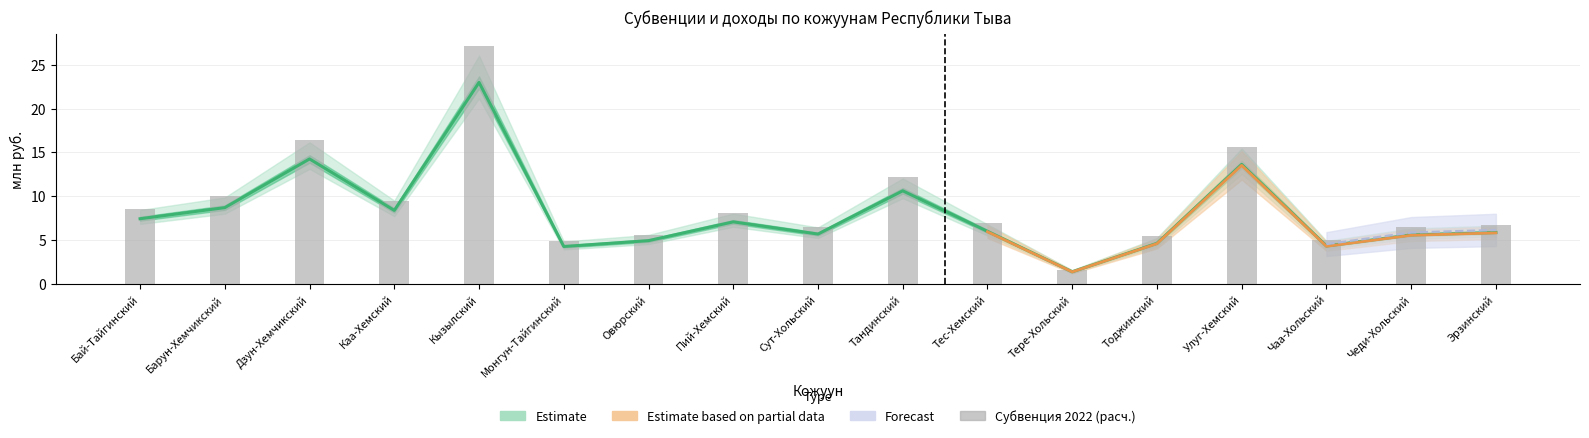

What is the total value across all series at Улуг-Хемский?

29.3